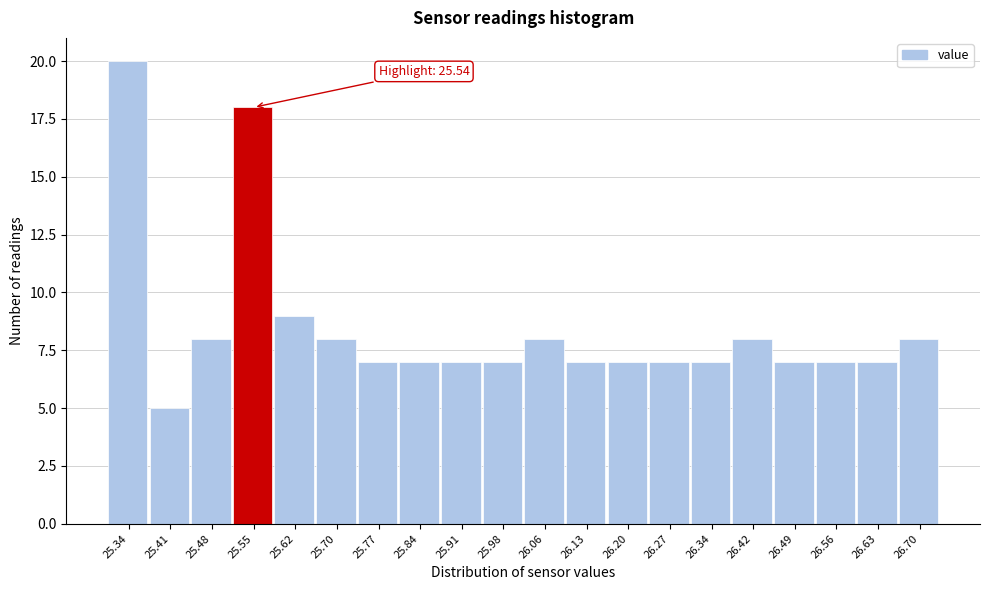

Which range on the x-axis has the tallest bar?

25.300 to 25.372